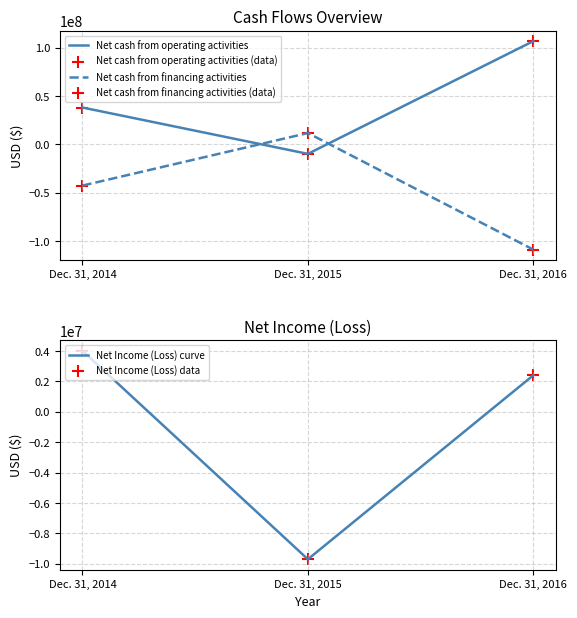

Which series has the largest Y range (max minus min)?

Net cash from financing activities